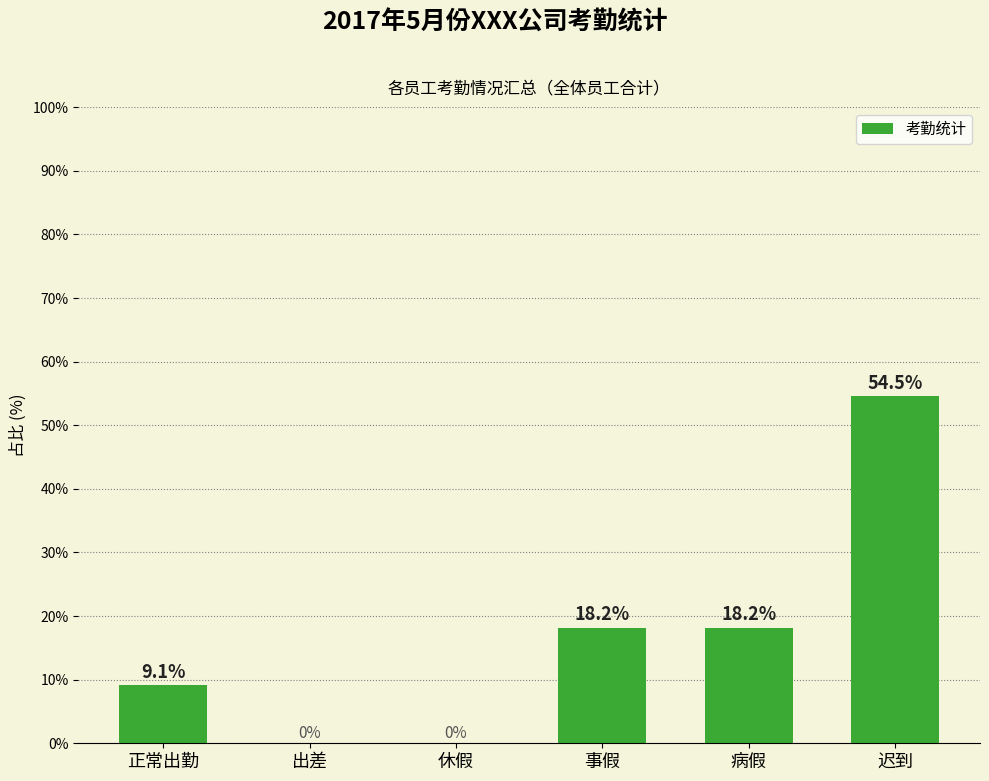

How many positive values are there?

4